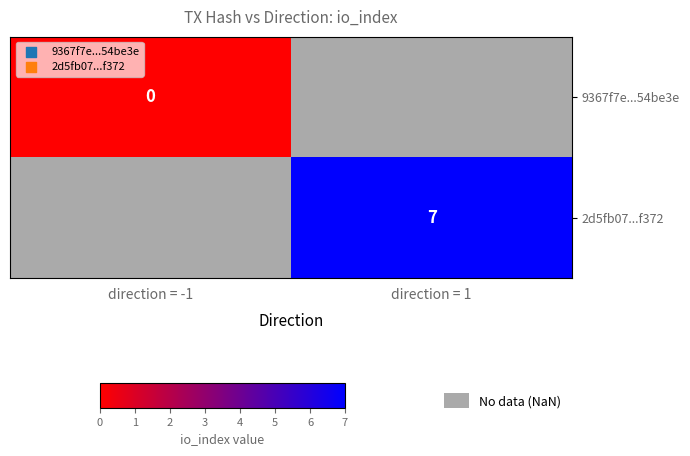

Which category has the highest value across all series?

direction = 1